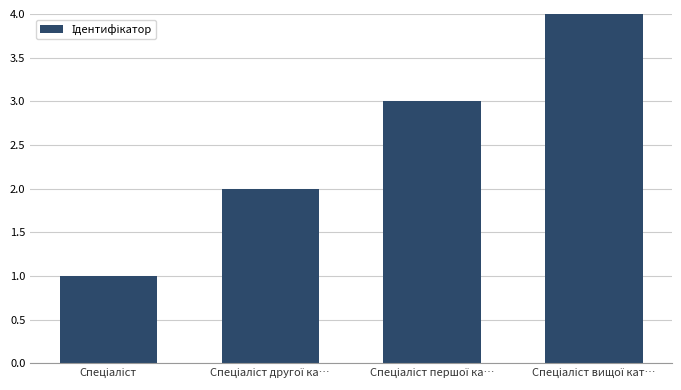

What is the sum of all values?

10